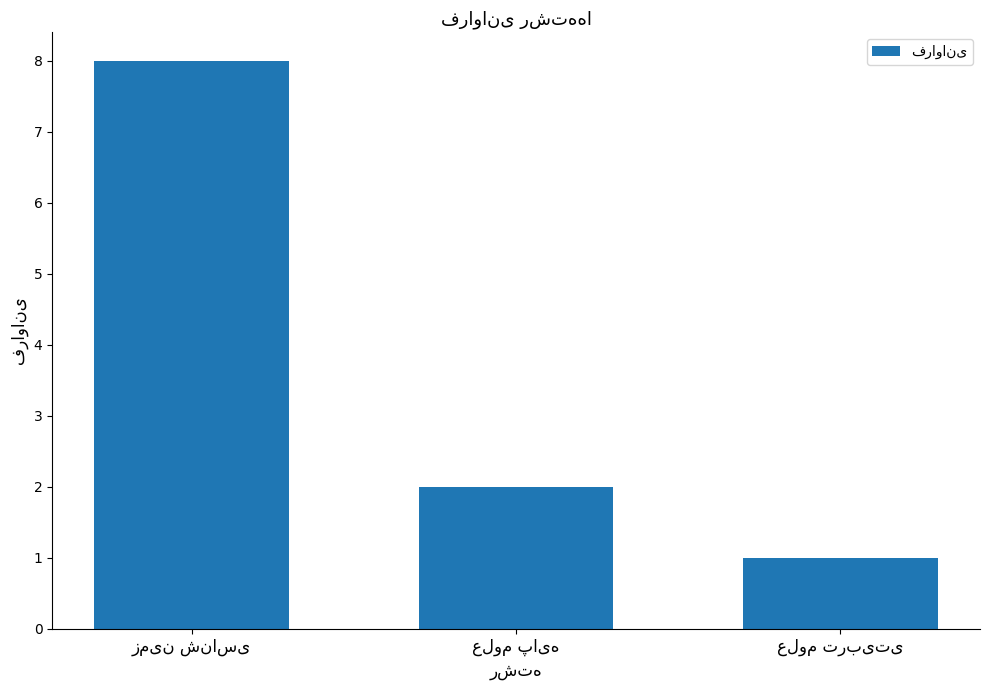

How many values are between 1 and 8?

3